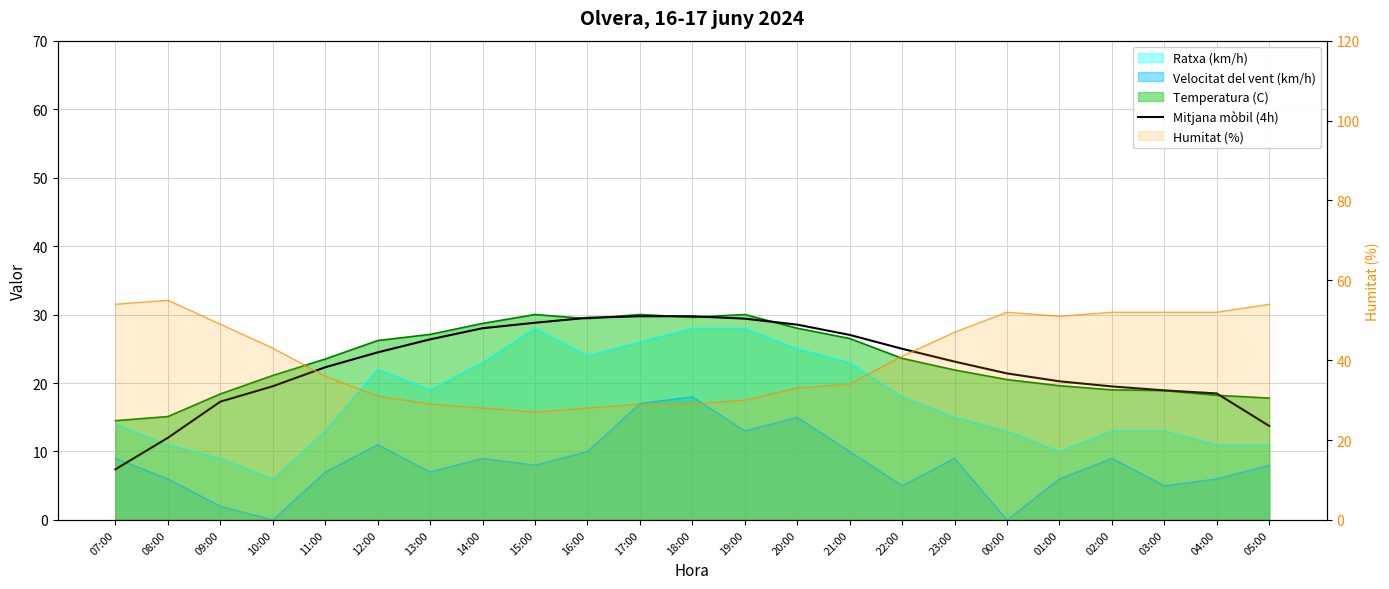

What is the sum of all values?

520.5